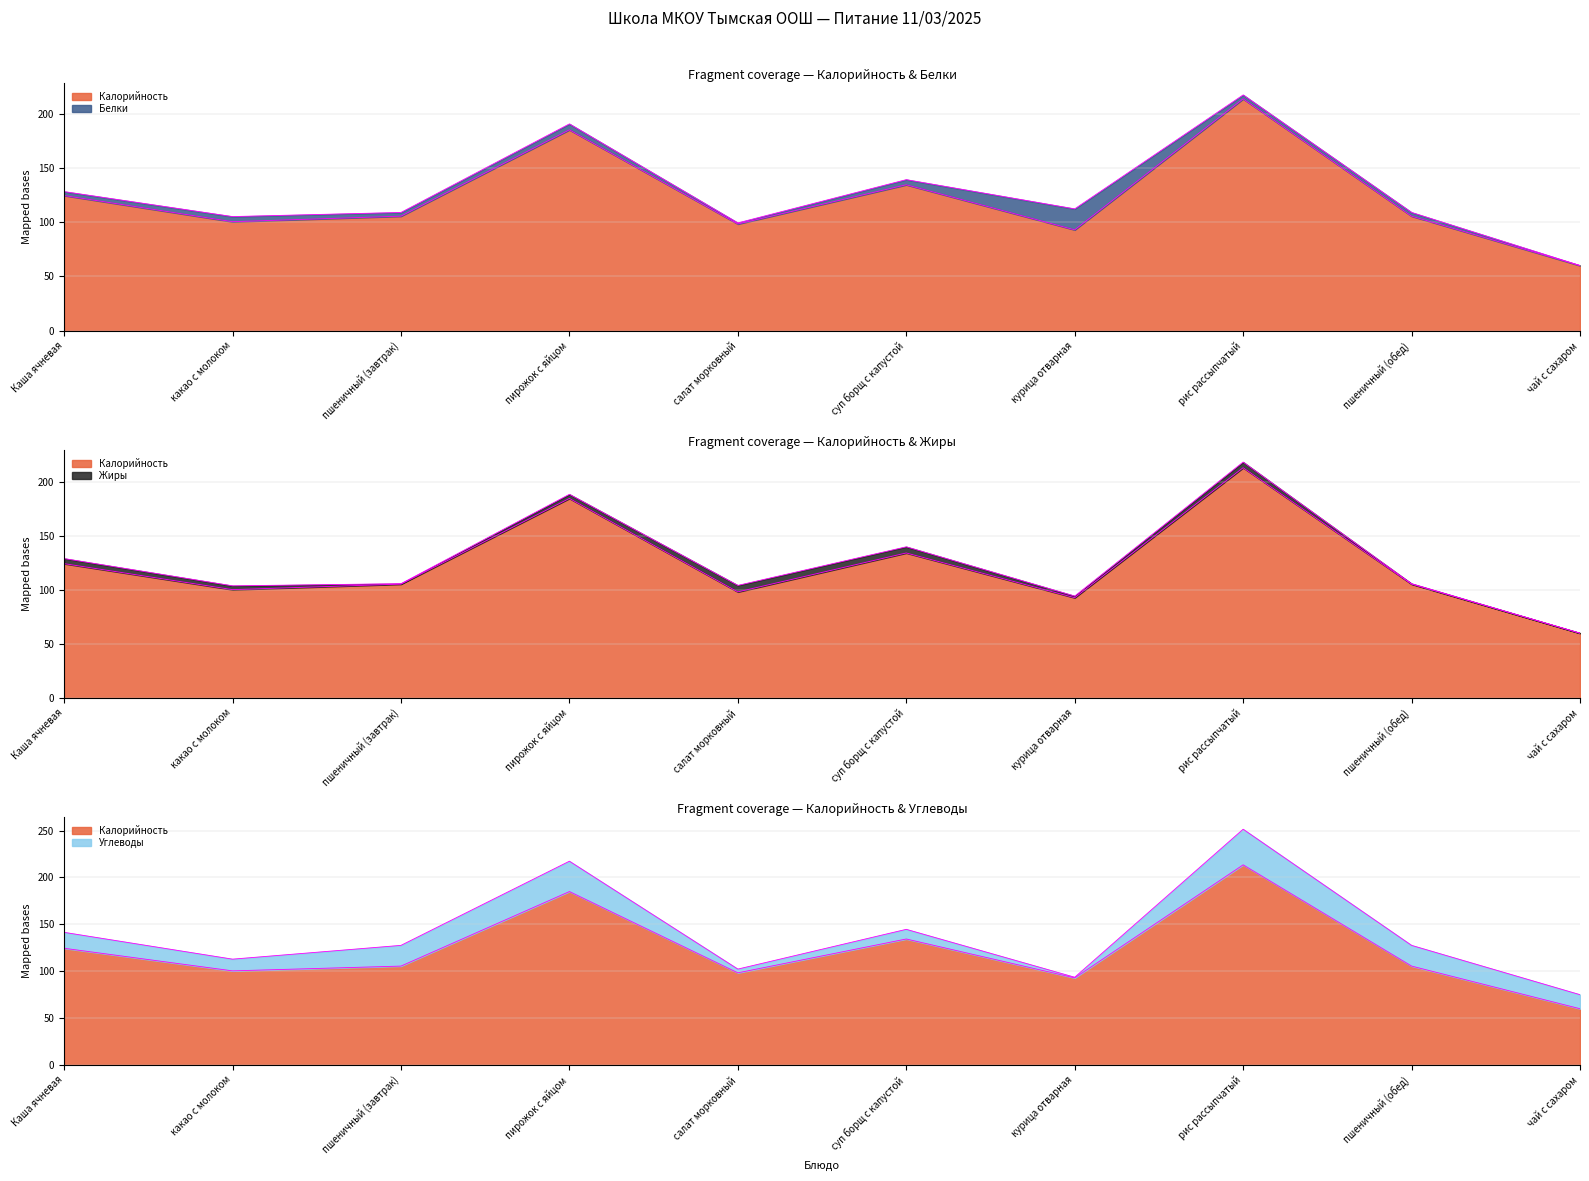

What value does the Жиры series have at салат морковный?

6.0